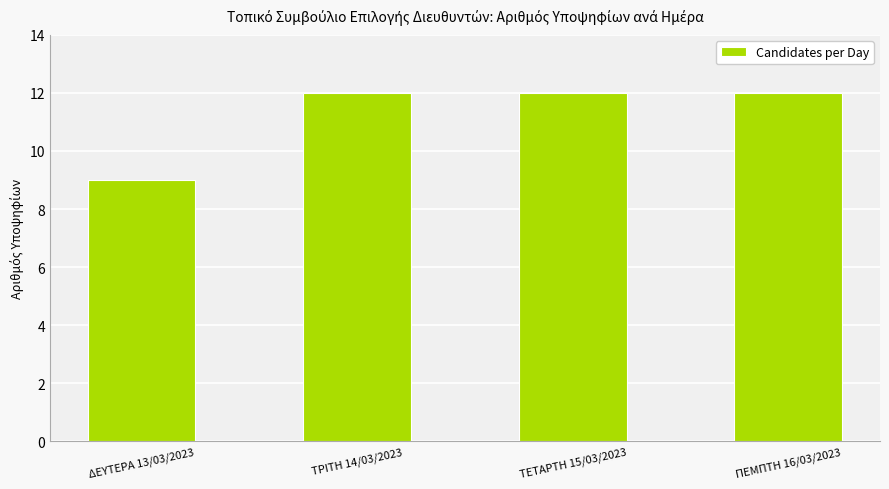

What is the label of the 4th bar from the left?

ΠΕΜΠΤΗ 16/03/2023